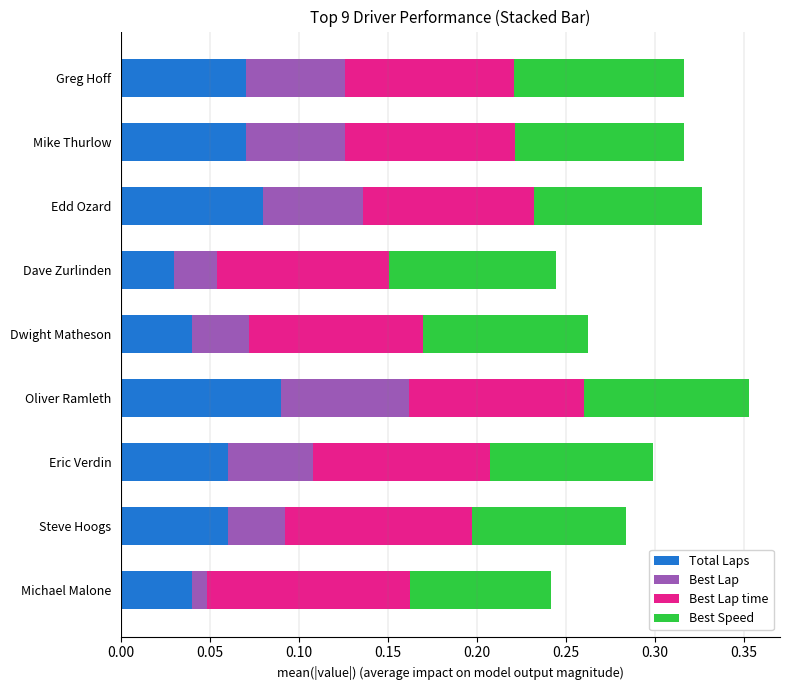

Which category has the lowest value in the Total Laps series?

Dave Zurlinden